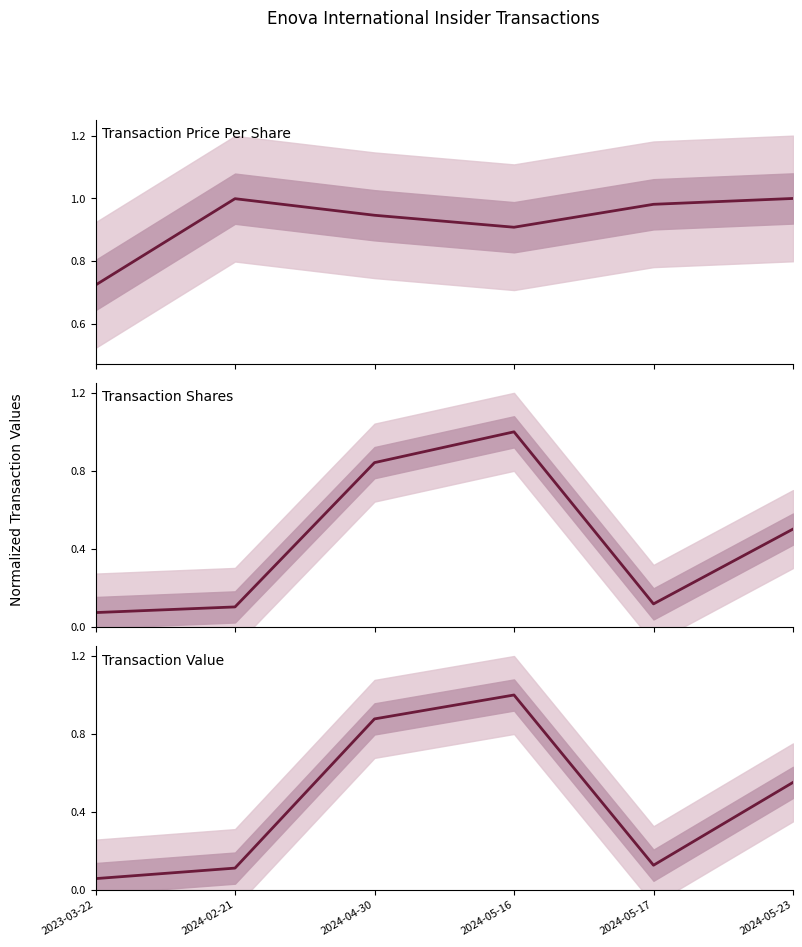

What is the spread (max minus min) of values at 2023-03-22?

0.7